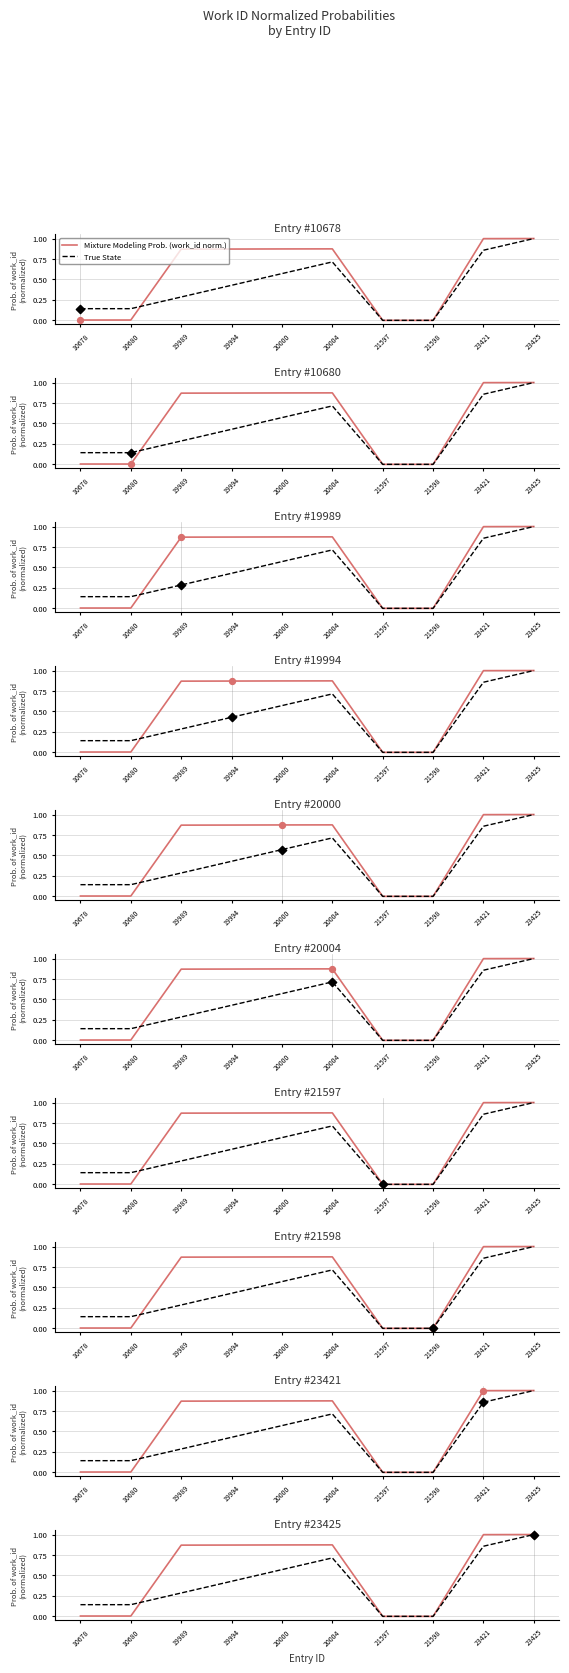

Which series has the largest Y range (max minus min)?

Mixture Modeling Prob. (work_id norm.)